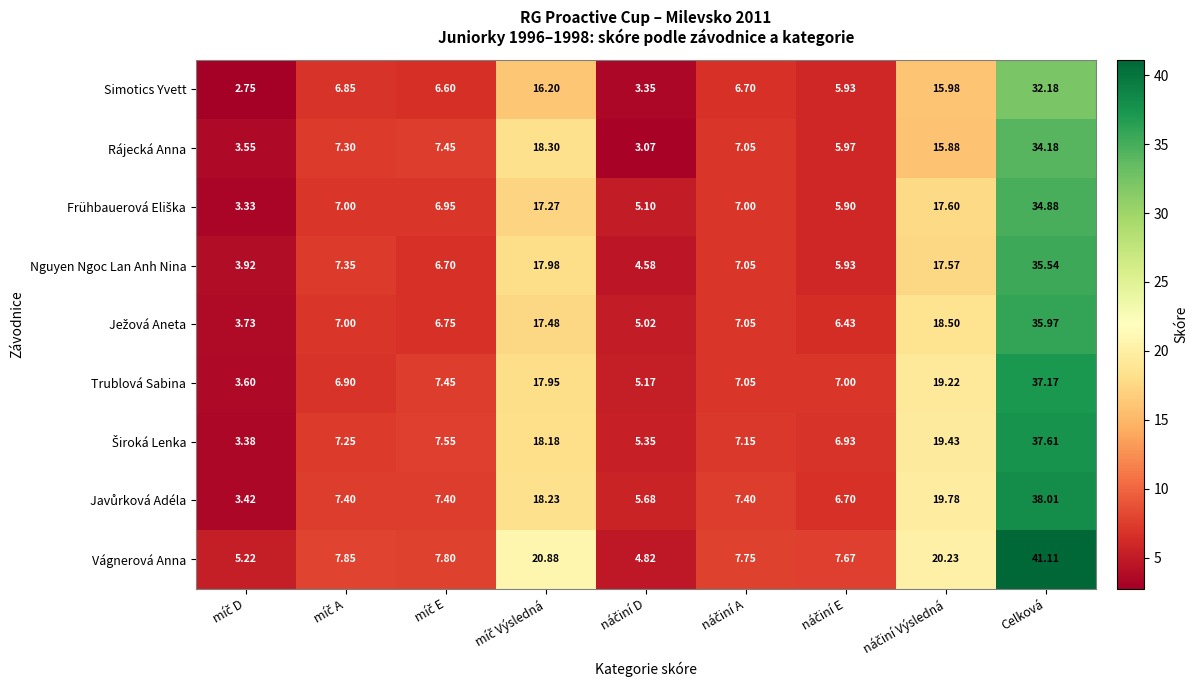

Which category has the highest value across all series?

Celková